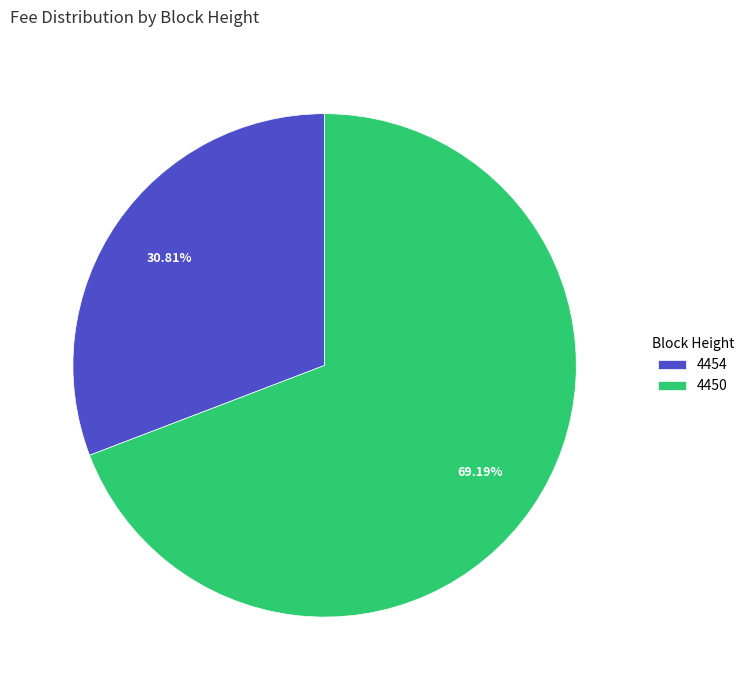

Which category accounts for the majority?

4450